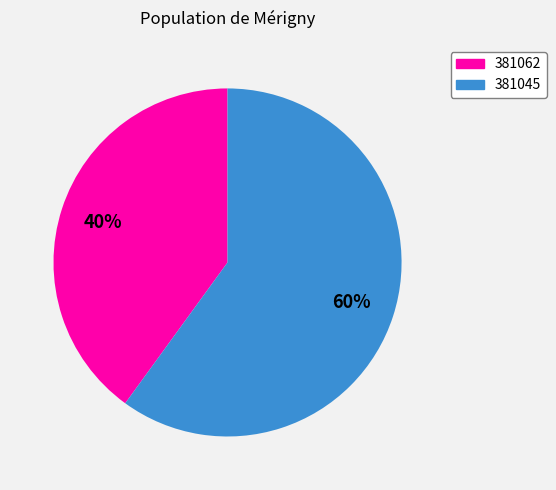

To the nearest percent, what is the average slice percentage?

50%